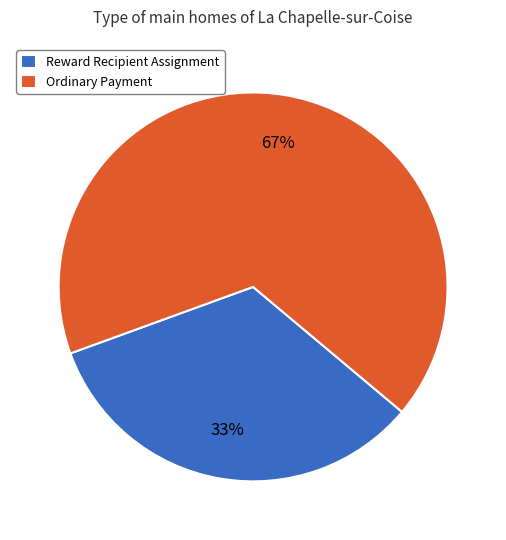

Is it true that Ordinary Payment is 67% of the pie?

True